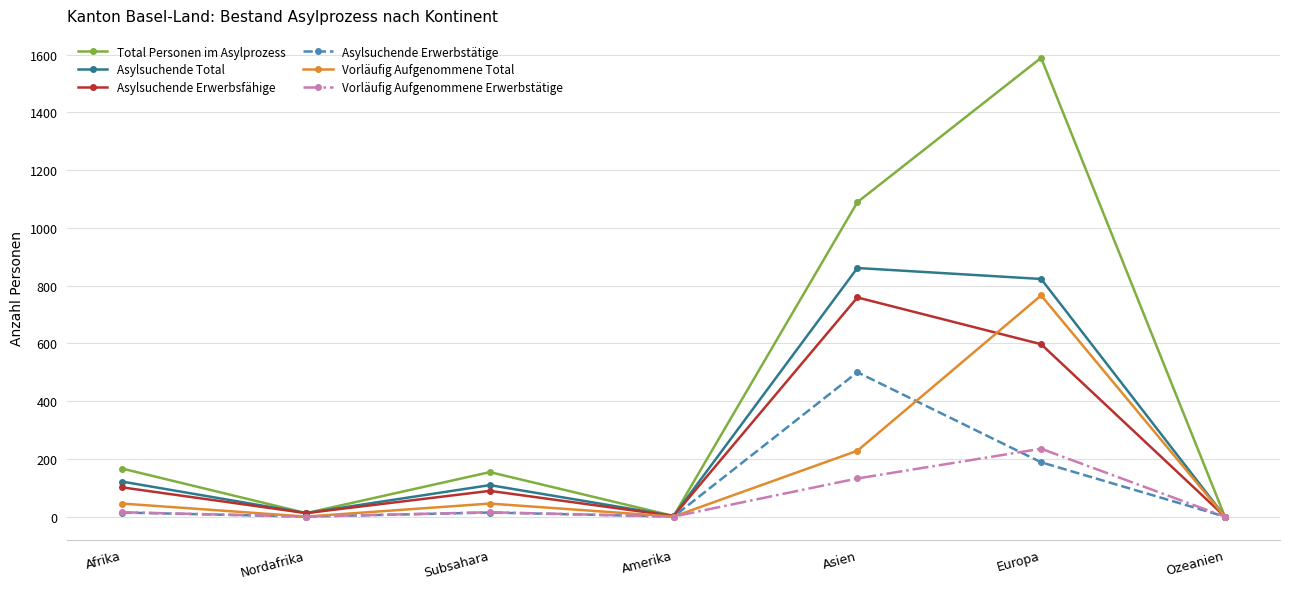

What is the average value of the Asylsuchende Total series?

275